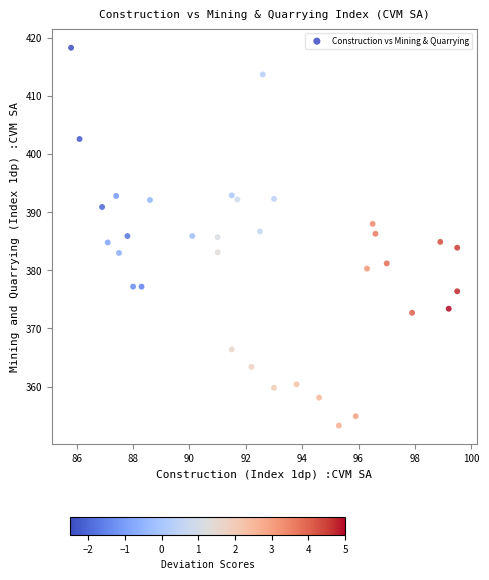

What is the range of Y values (max minus min)?

65.0